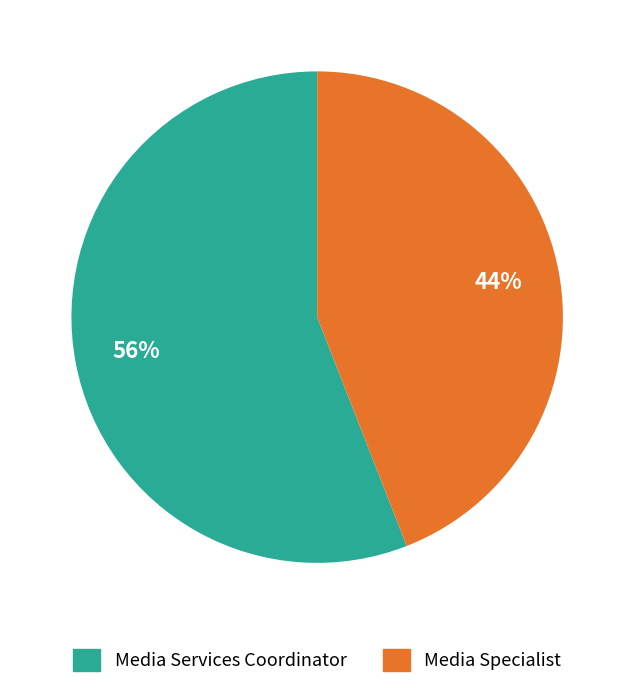

Which slice is the largest?

Media Services Coordinator